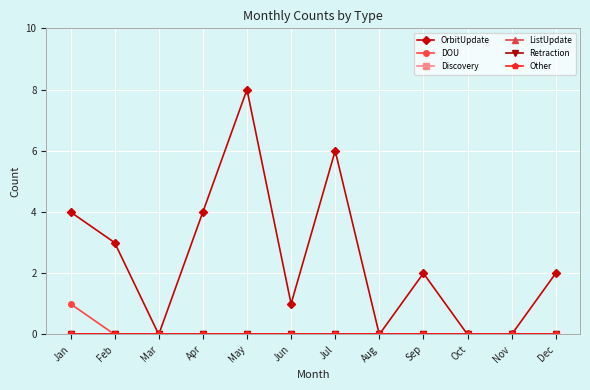

True or false: Retraction and OrbitUpdate cross at least once.

False